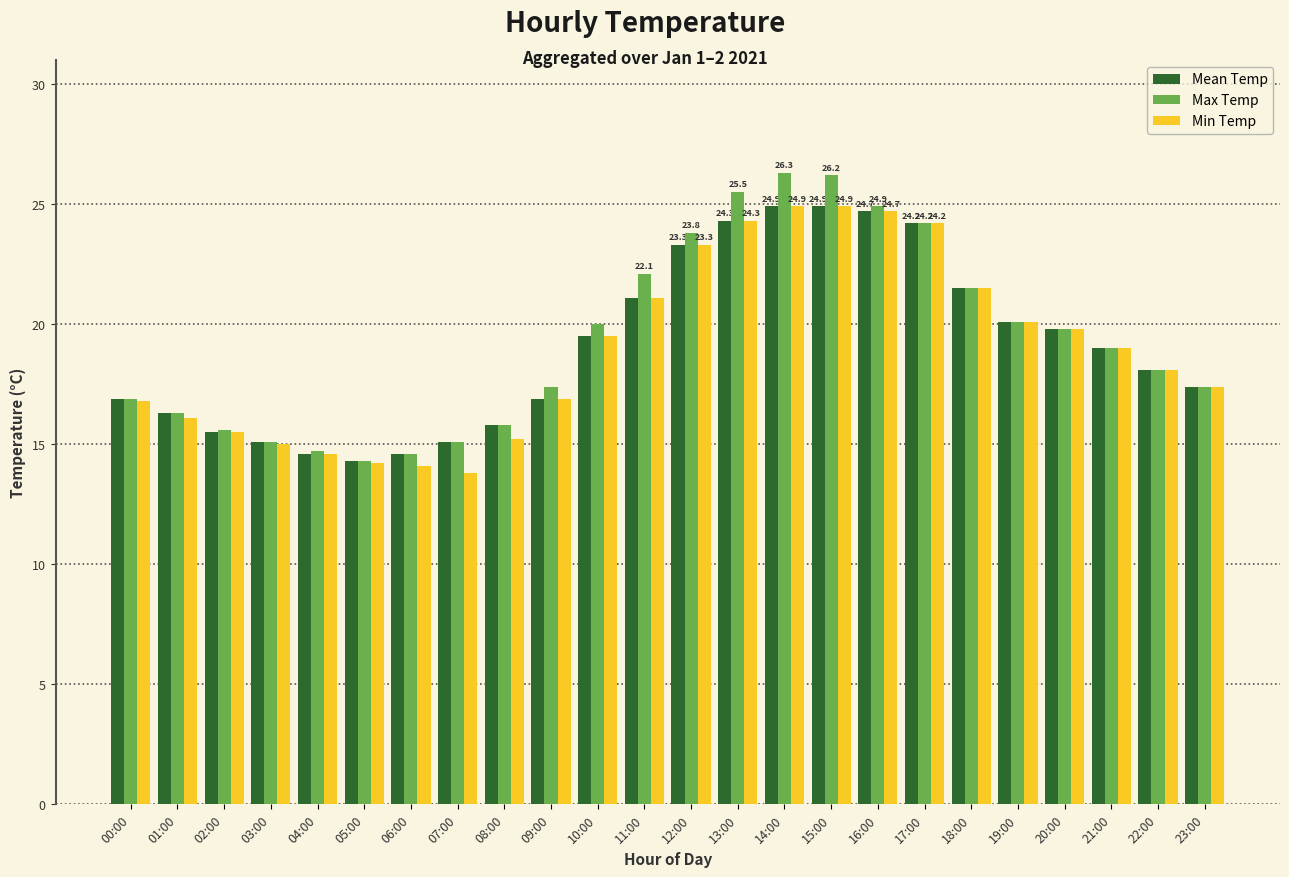

The value of Min Temp at 08:00 is 21.3. True or false?

False